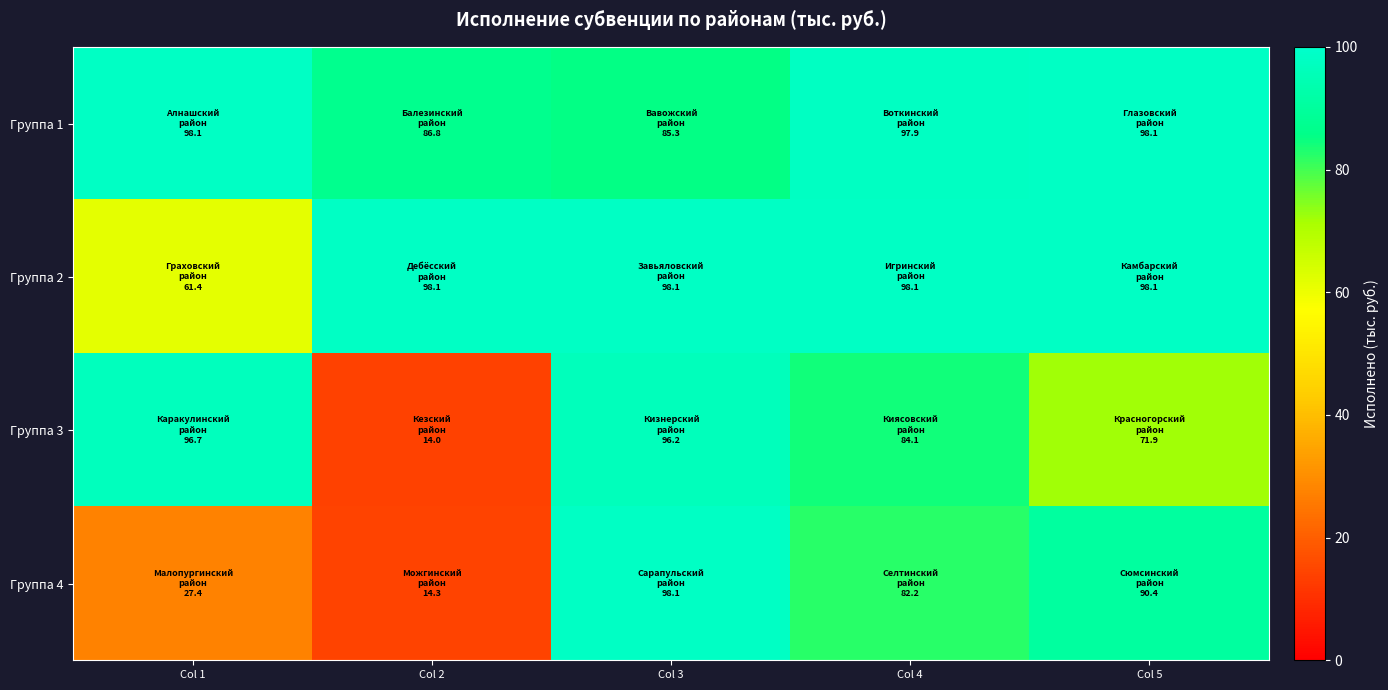

Reading right to left, transcribe all the data shown in this chart.

Группа 1: Col 5=98.1	Col 4=97.9	Col 3=85.3	Col 2=86.8	Col 1=98.1
Группа 2: Col 5=98.1	Col 4=98.1	Col 3=98.1	Col 2=98.1	Col 1=61.4
Группа 3: Col 5=71.9	Col 4=84.1	Col 3=96.2	Col 2=14.0	Col 1=96.7
Группа 4: Col 5=90.4	Col 4=82.2	Col 3=98.1	Col 2=14.3	Col 1=27.4